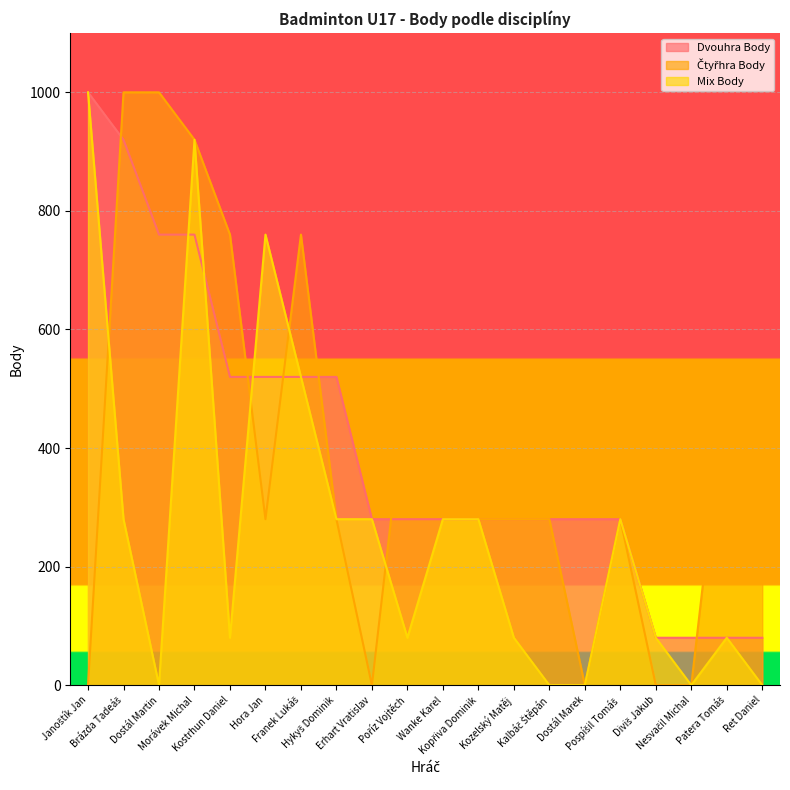

Rank the categories by Mix Body value from highest to lowest.

Janoštík Jan, Morávek Michal, Hora Jan, Franek Lukáš, Brázda Tadeáš, Hykyš Dominik, Erhart Vratislav, Wanke Karel, Kopřiva Dominik, Pospíšil Tomáš, Kostrhun Daniel, Poříz Vojtěch, Kozelský Matěj, Diviš Jakub, Patera Tomáš, Dostál Martin, Kalbáč Štěpán, Dostál Marek, Nesvačil Michal, Ret Daniel